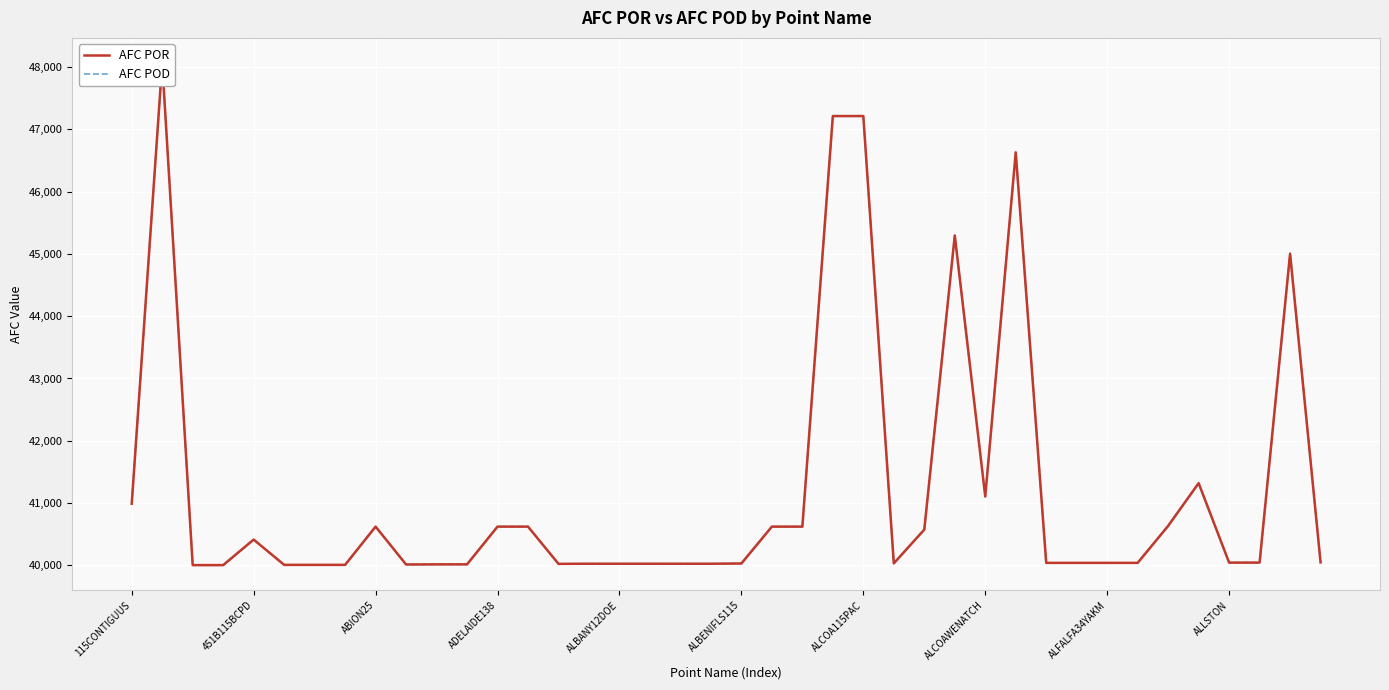

How many data points in AFC POD are above 40043?

18